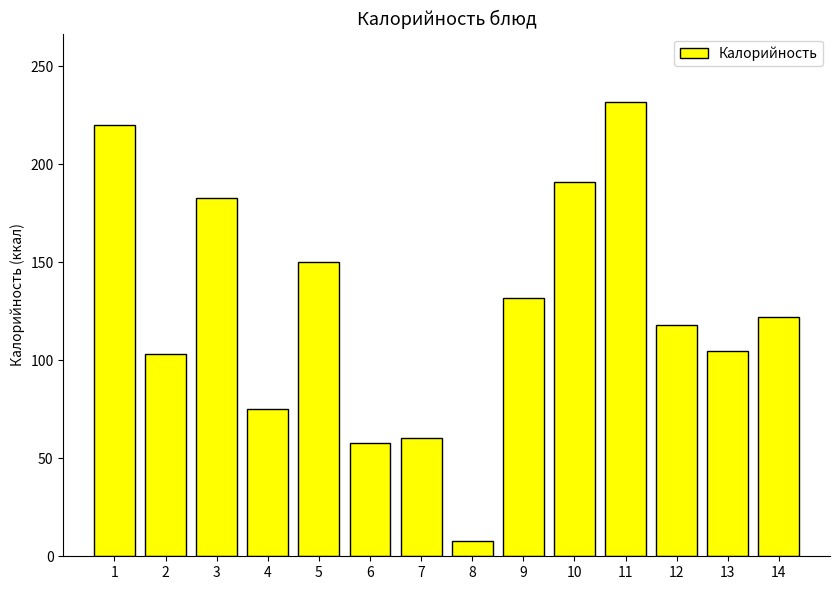

Reading left to right, transcribe all the data shown in this chart.

1=220.0	2=103.0	3=183.0	4=75.0	5=150.0	6=58.0	7=60.5	8=8.0	9=132.0	10=191.0	11=232.0	12=118.0	13=105.0	14=122.0